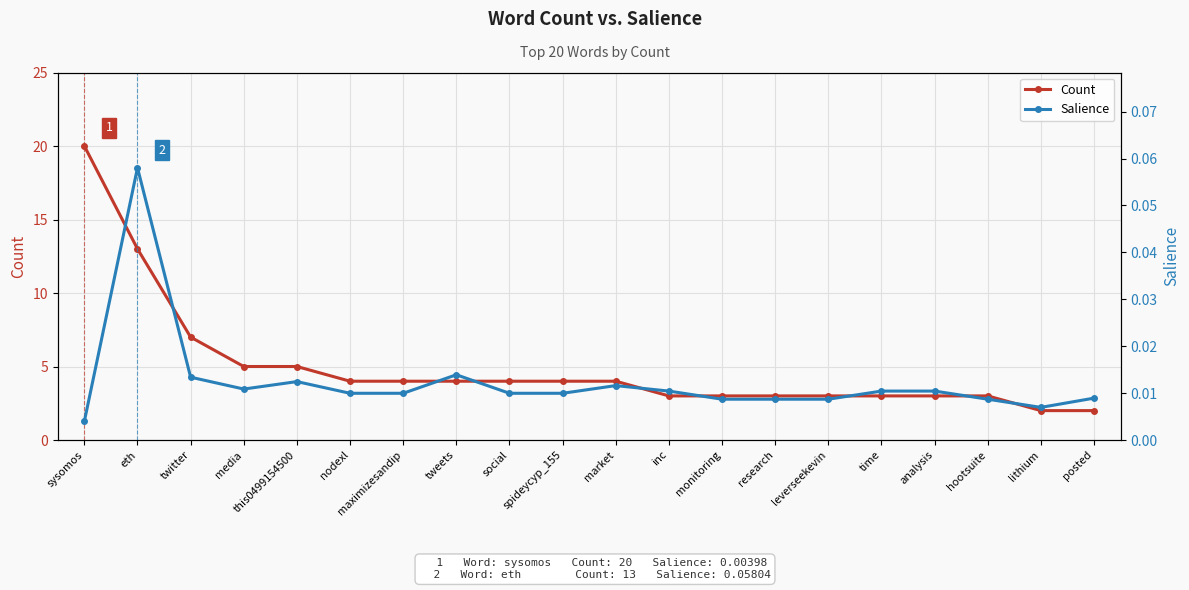

True or false: Salience and Count intersect in this chart.

False